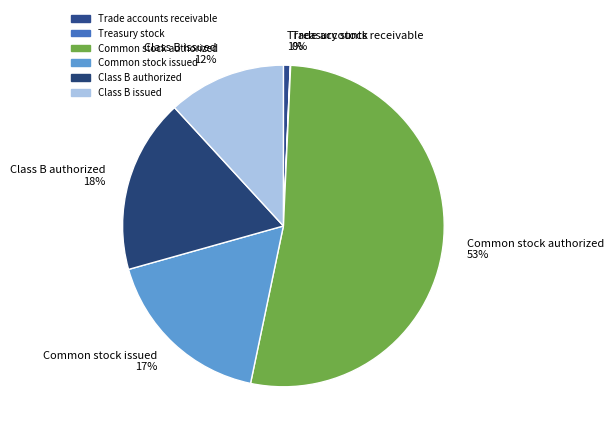

Which category has the biggest portion of the pie?

Common stock authorized